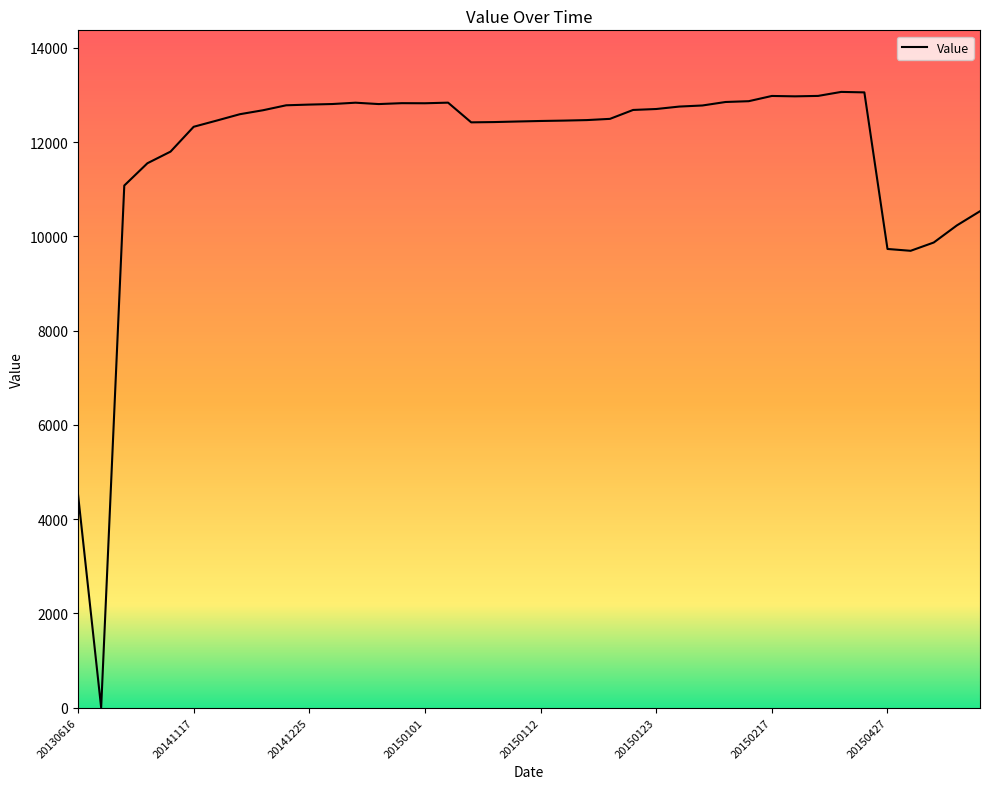

What is the difference between the maximum and minimum values?

13067